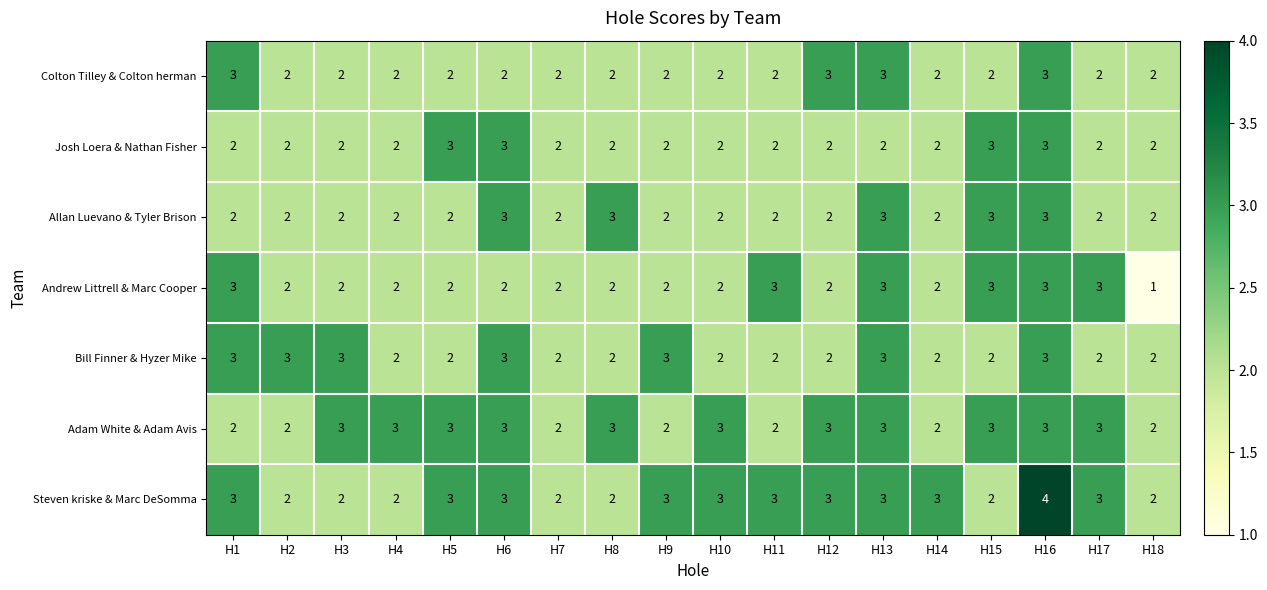

Is it true that Andrew Littrell & Marc Cooper equals 3 at H15?

True